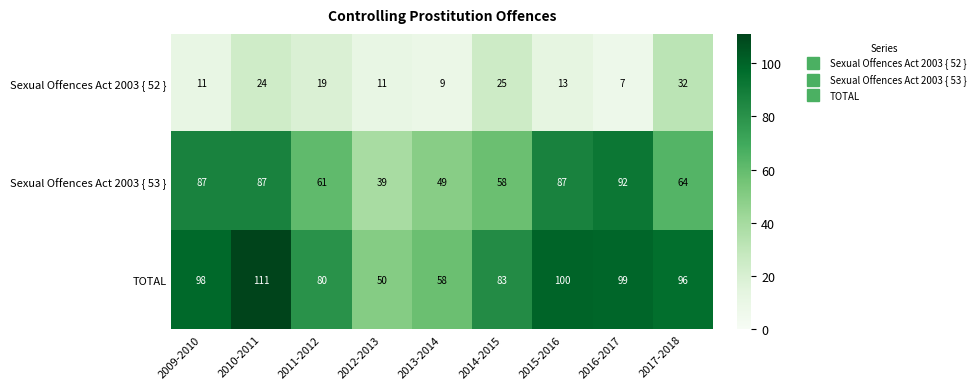

What is the spread (max minus min) of values at 2017-2018?

64